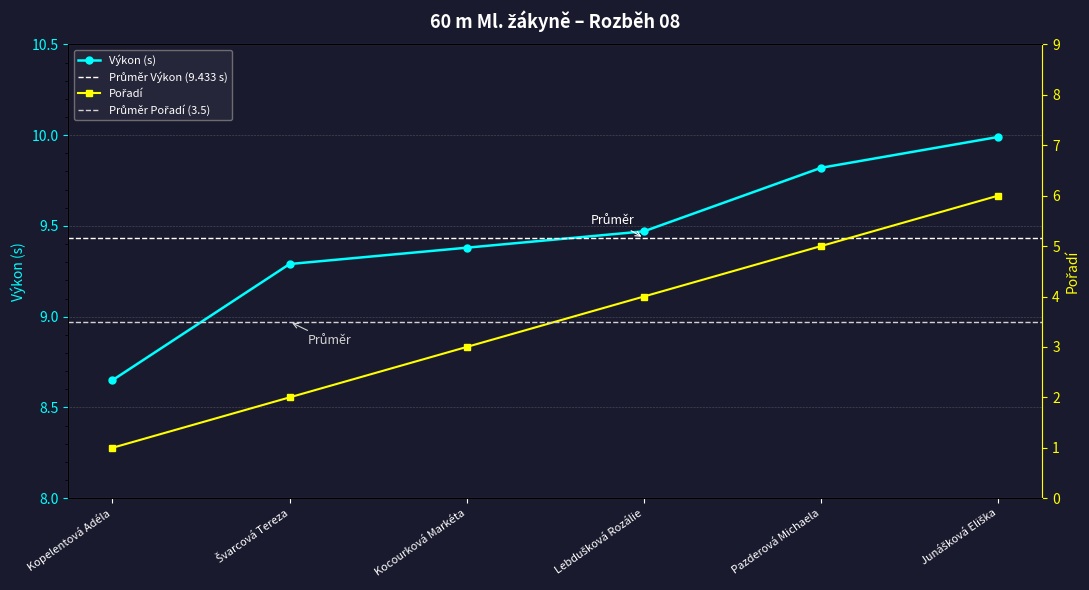

What is the label of the 4th point from the right?

Kocourková Markéta